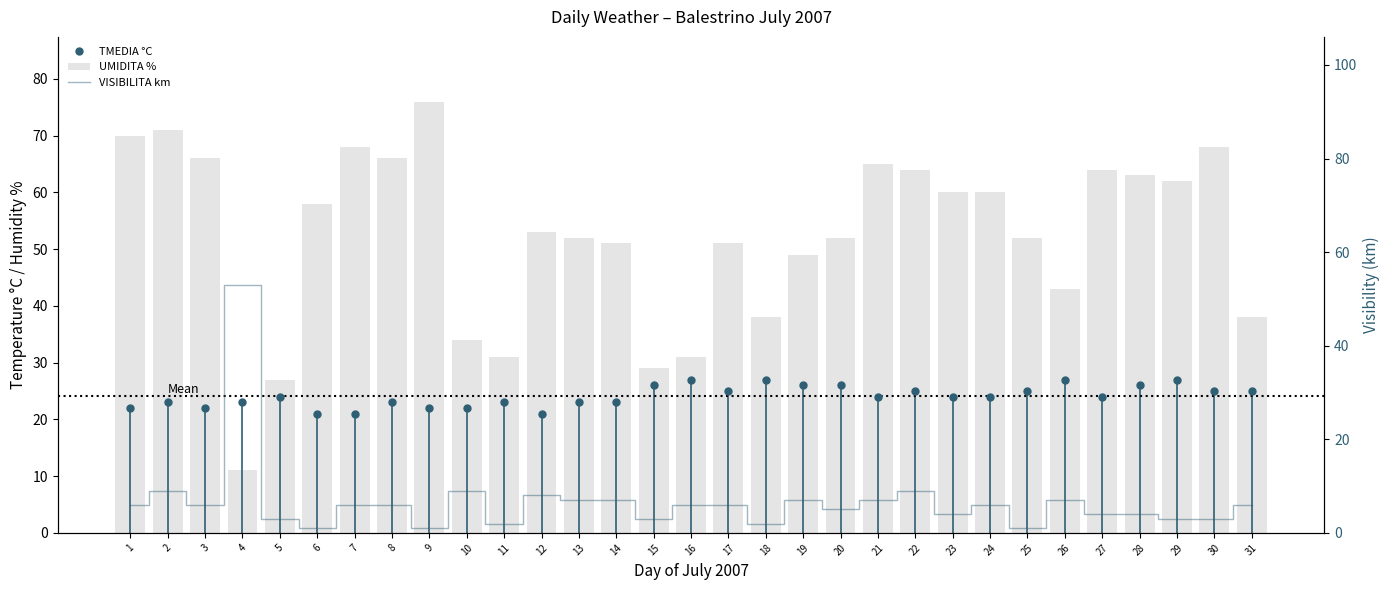

What is the minimum value shown in the chart?

1